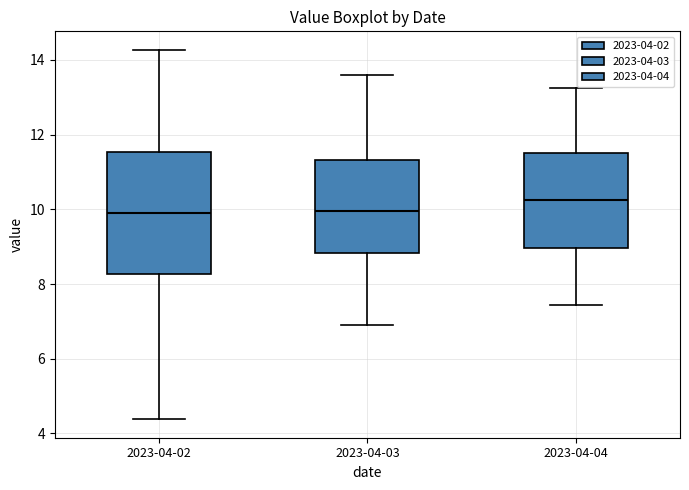

Reading left to right, transcribe this box plot: for each box, give where its median line is, the range the box spans, and where its two whiskers end, as read against the y-axis. The values are not printed on the chart, so give them approximately, as read against the axis.

2023-04-02: median 9.8, box 8.2 to 11.6, whiskers 4.4 to 14.2
2023-04-03: median 10.0, box 8.8 to 11.4, whiskers 7.0 to 13.6
2023-04-04: median 10.2, box 9.0 to 11.6, whiskers 7.4 to 13.2